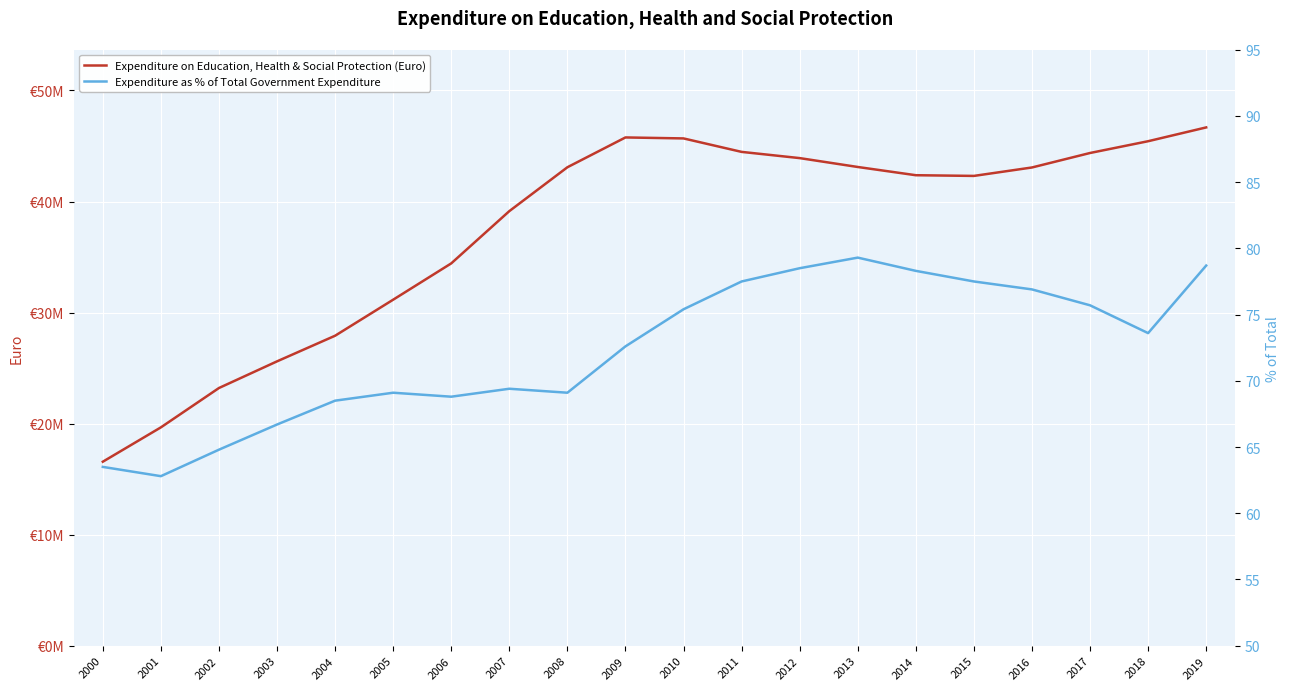

True or false: Expenditure on Education, Health & Social Protection (Euro) has a value of 42369983.0 at 2014.

True